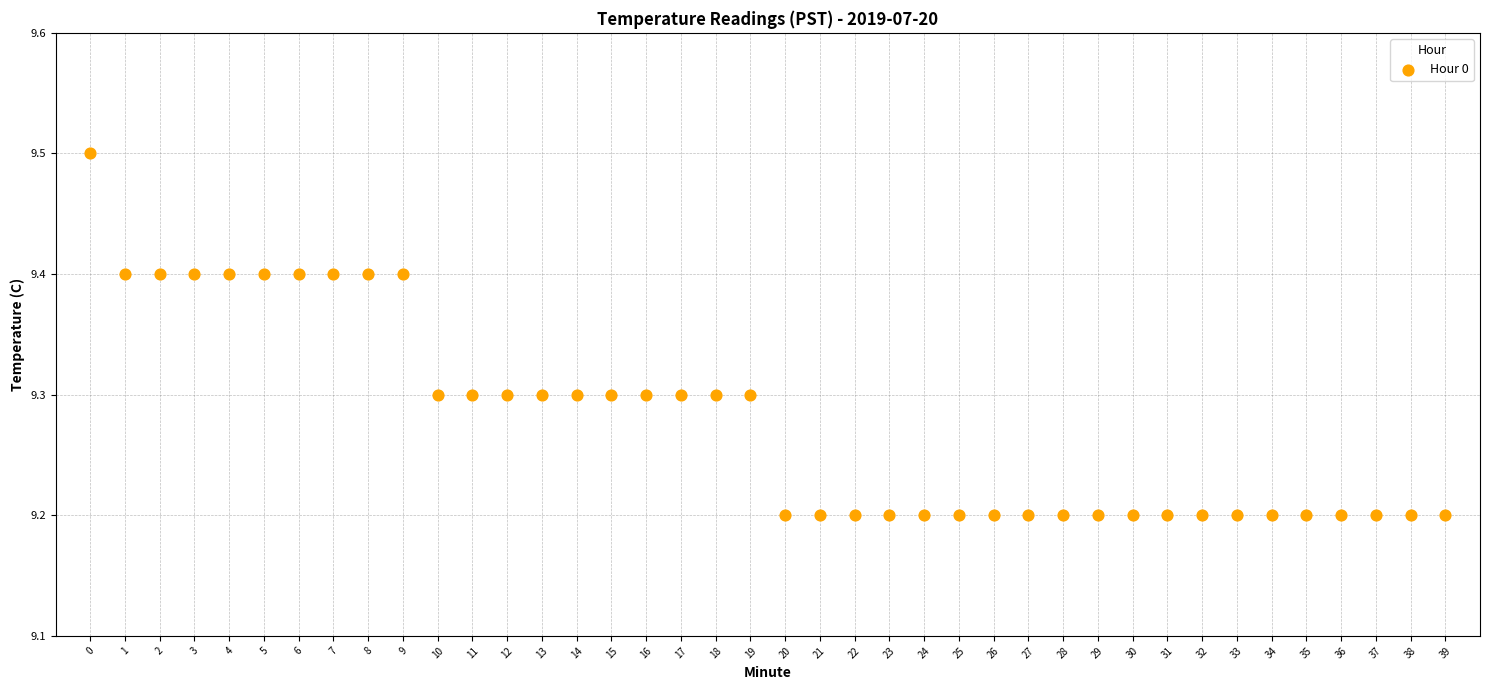

What is the range of Y values (max minus min)?

0.3